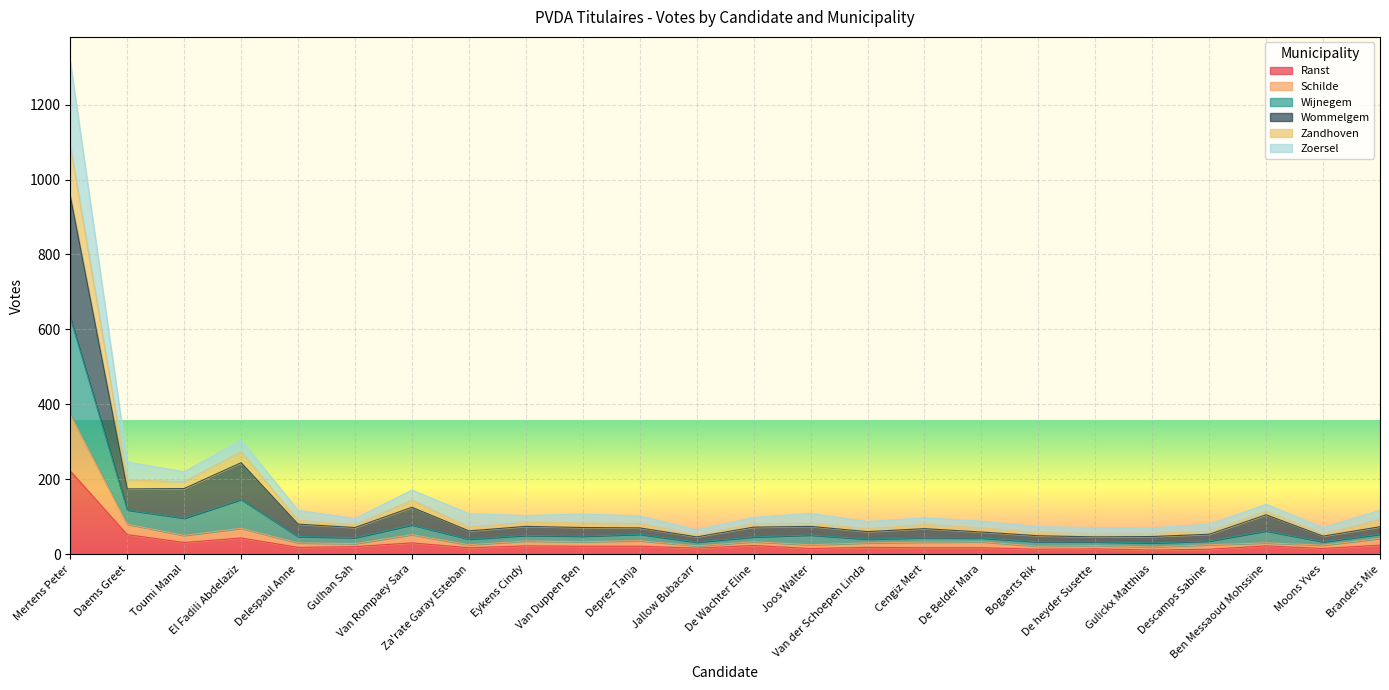

What position from the left is De Belder Mara?

17